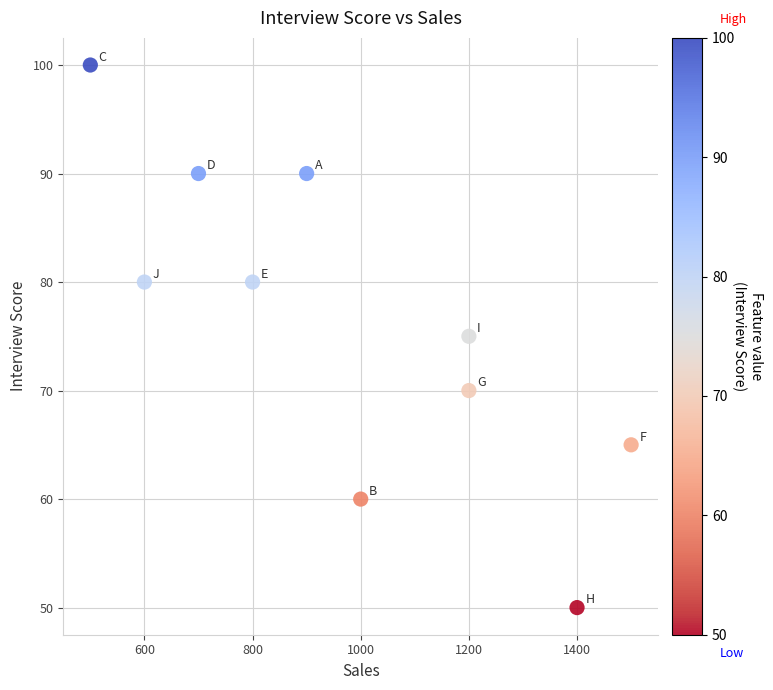

What is the average Y value?

76